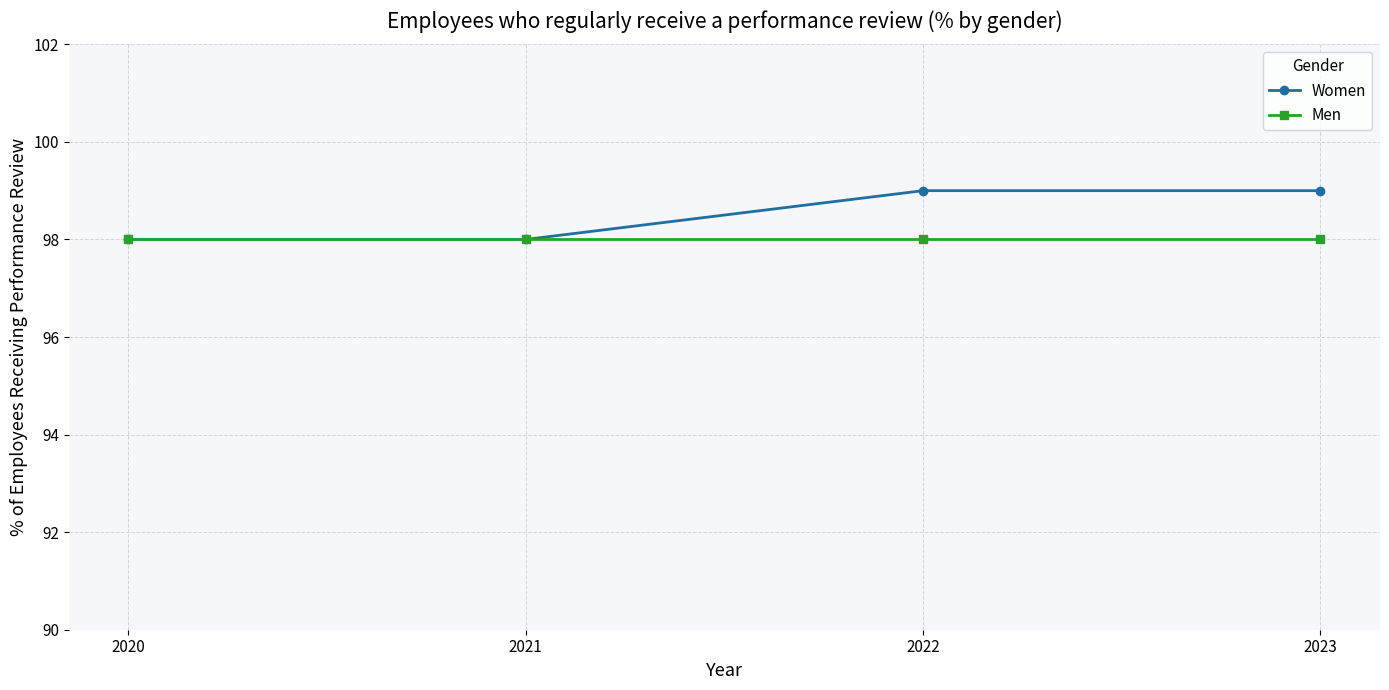

Rank the series at 2022 from lowest to highest value.

Men, Women